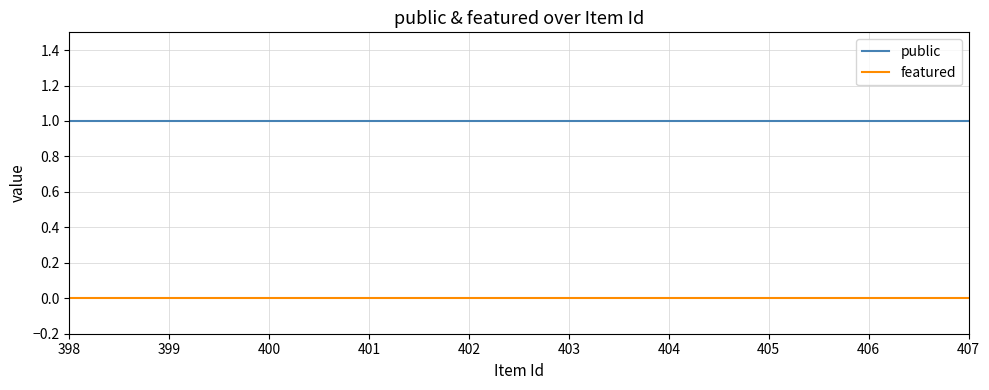

Which series has the largest total across all categories?

public